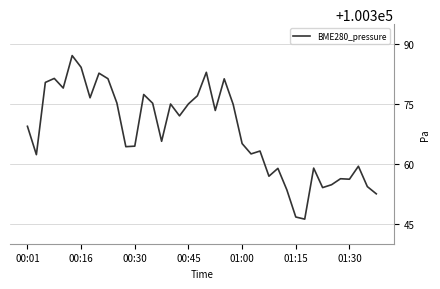

Is this an area chart (filled region under the line)?

No